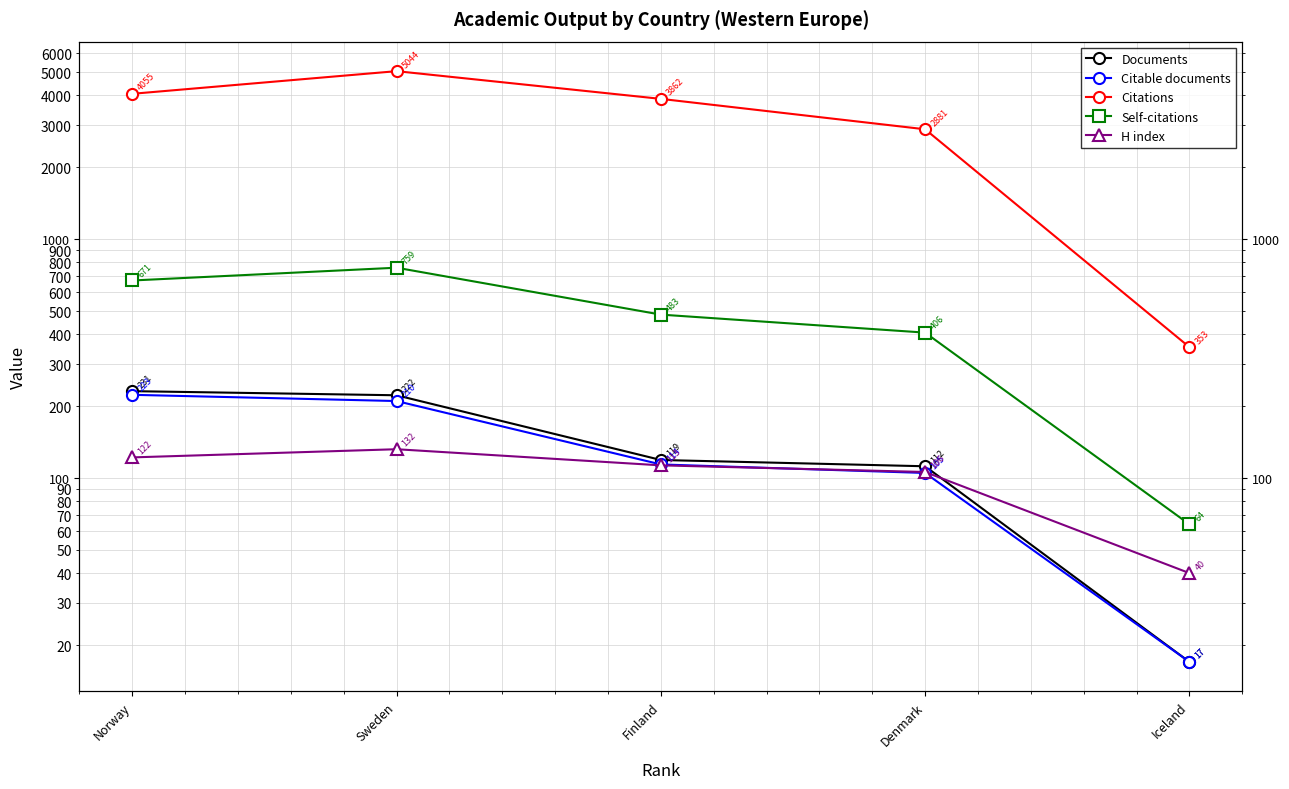

True or false: Citations has a value of 1244 at Finland.

False